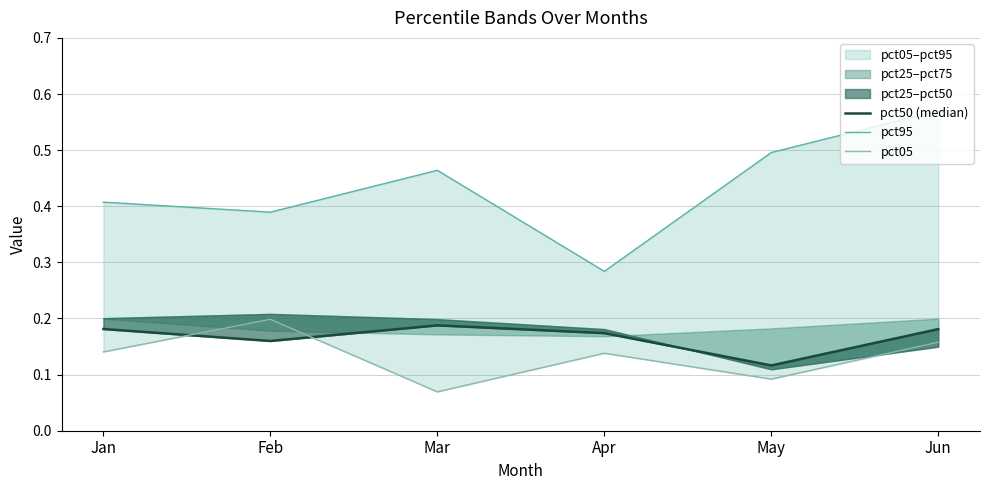

Between Feb and Apr, which series saw the biggest shift?

pct95